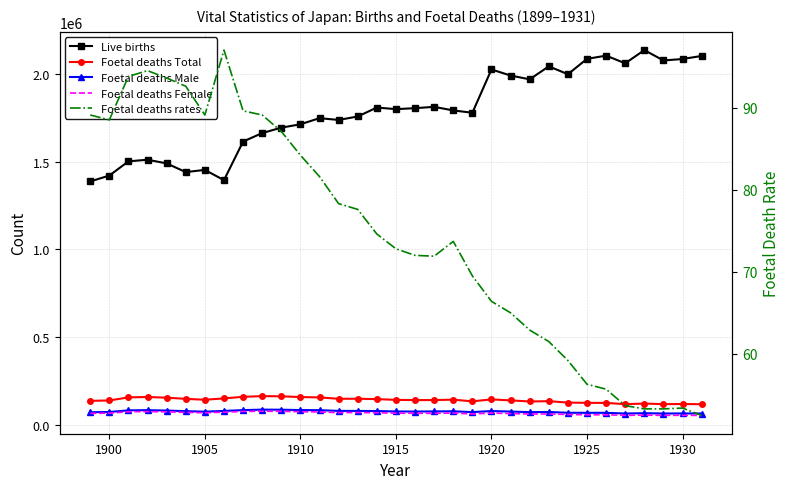

At which category does Foetal deaths Female reach its first local peak?

1910